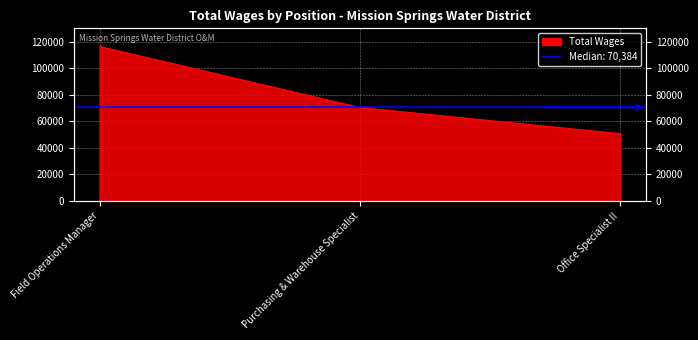

How many values are between 50653 and 116381?

3